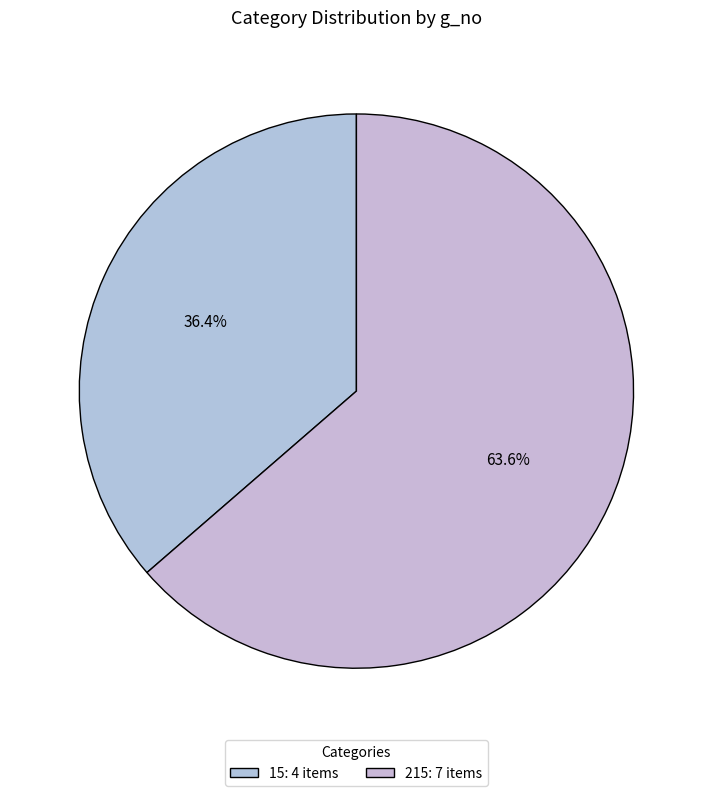

To the nearest percent, what is the average slice percentage?

50%